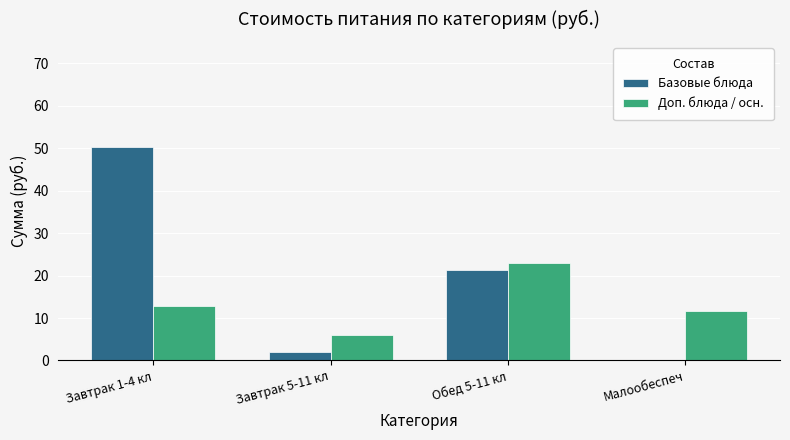

What is the sum of all Доп. блюда / осн. values?

53.4